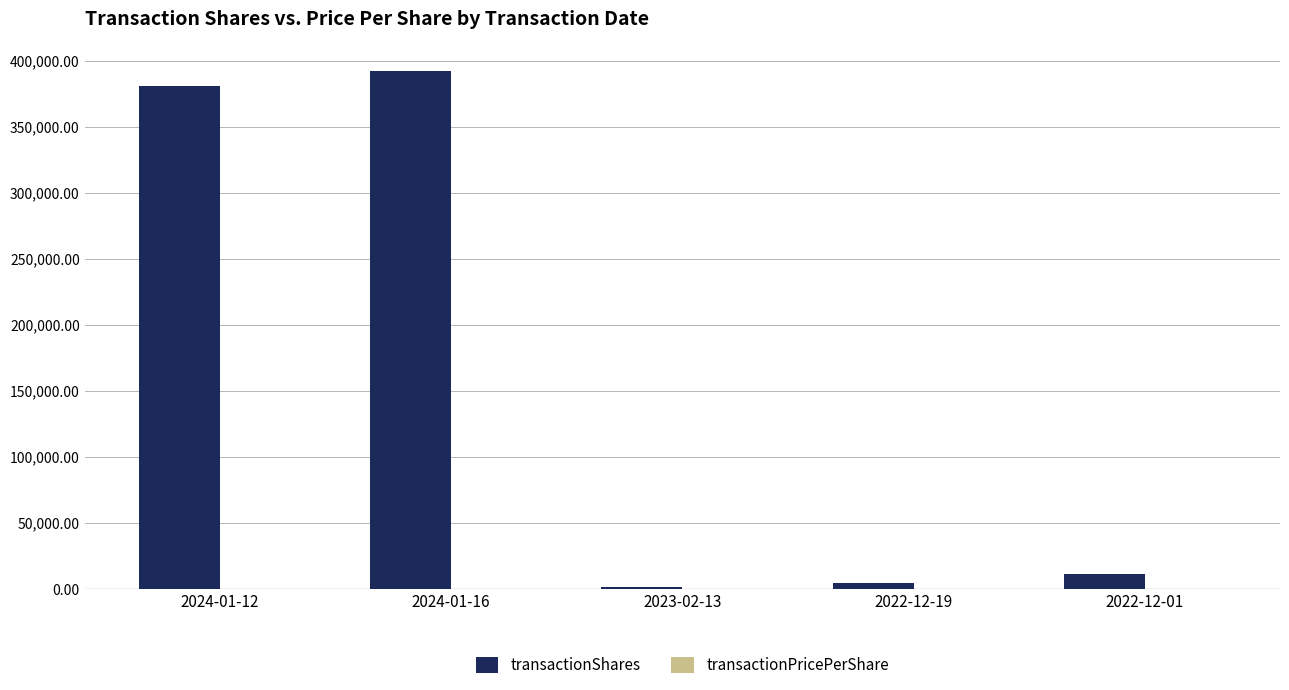

How many groups of bars are there?

5